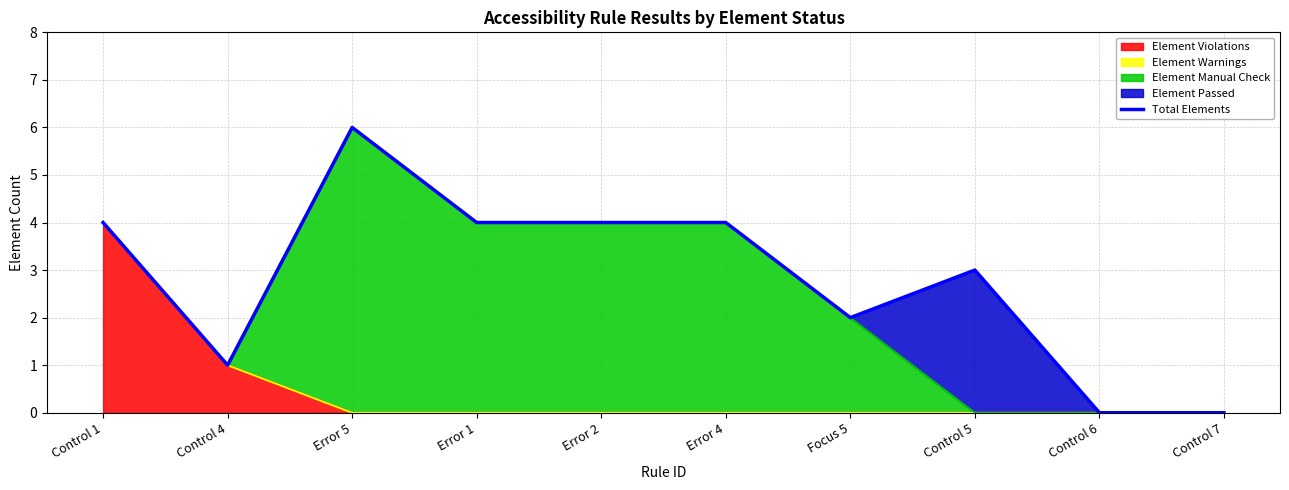

Count the number of categories in the chart.

10